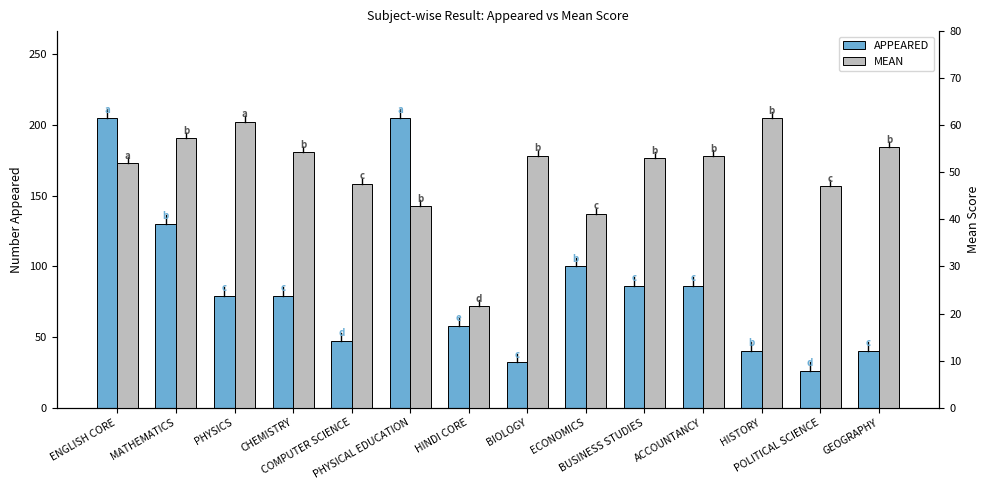

List the series in order of their peak value, highest first.

APPEARED, MEAN